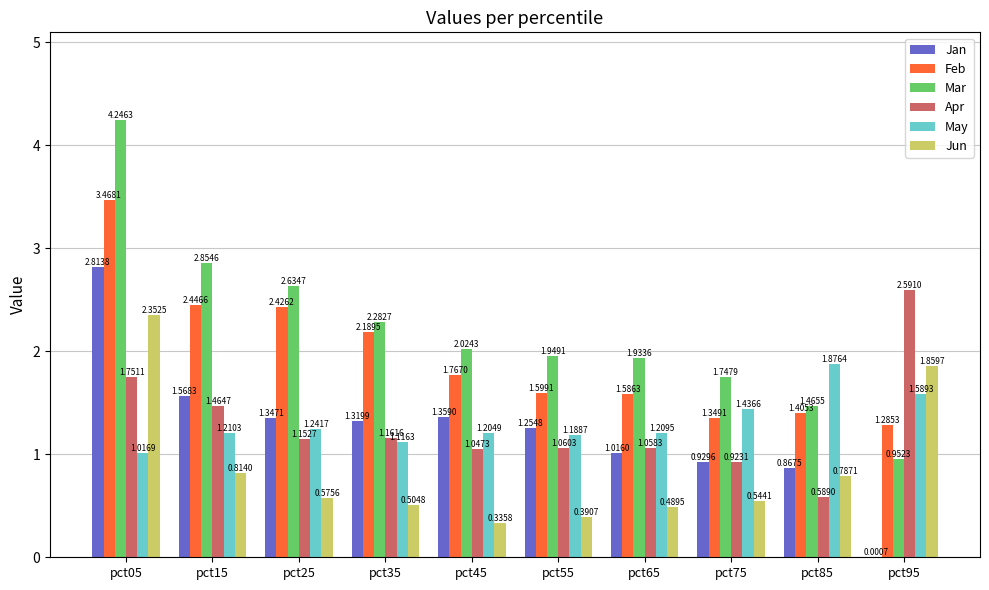

Where is Feb nearest to the value 2?

pct35